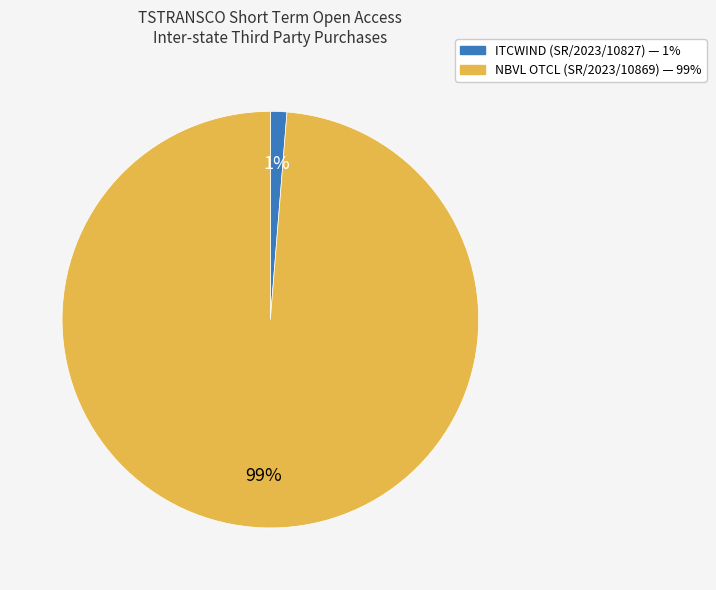

Do ITCWIND (SR/2023/10827) and NBVL OTCL (SR/2023/10869) together represent more than half of the pie?

Yes